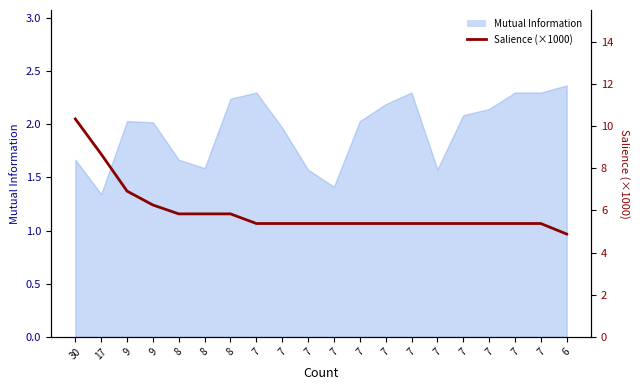

What is the sum of the values at 9 and 7?

12.3